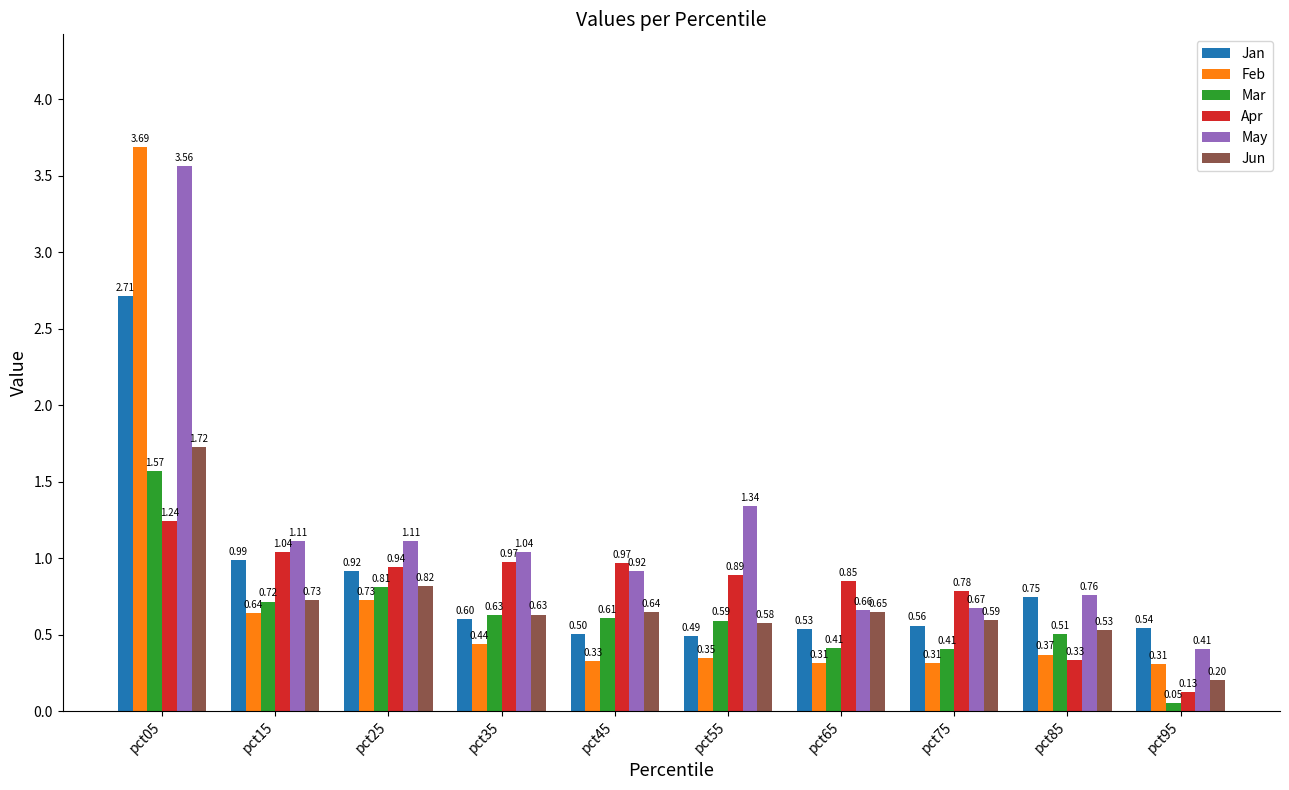

Rank the series by their maximum value, from lowest to highest.

Apr, Mar, Jun, Jan, May, Feb